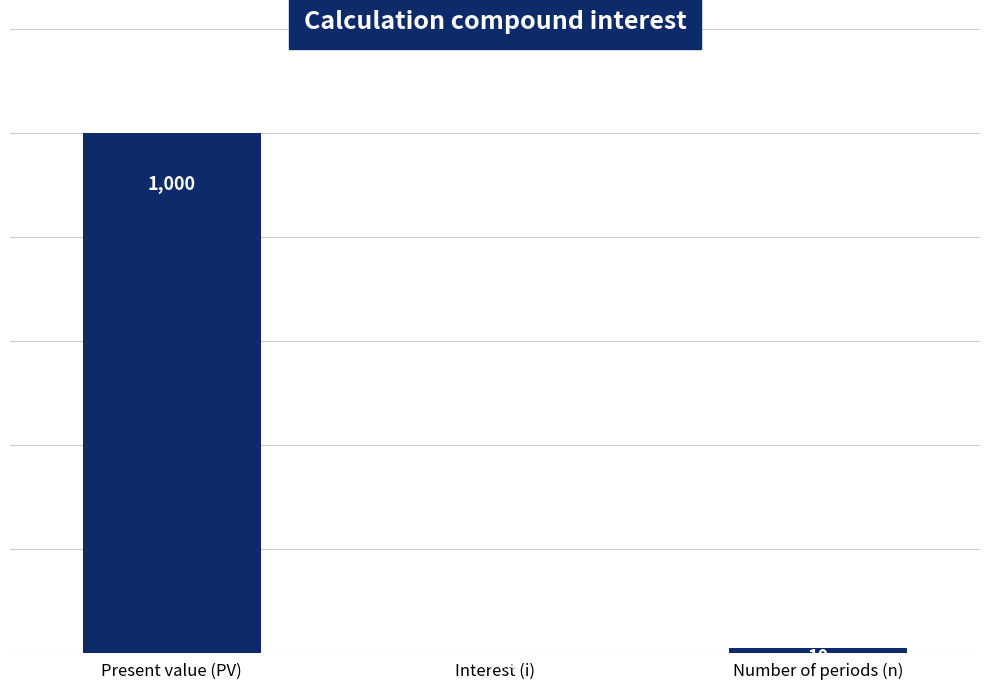

Which category has the highest value across all series?

Present value (PV)